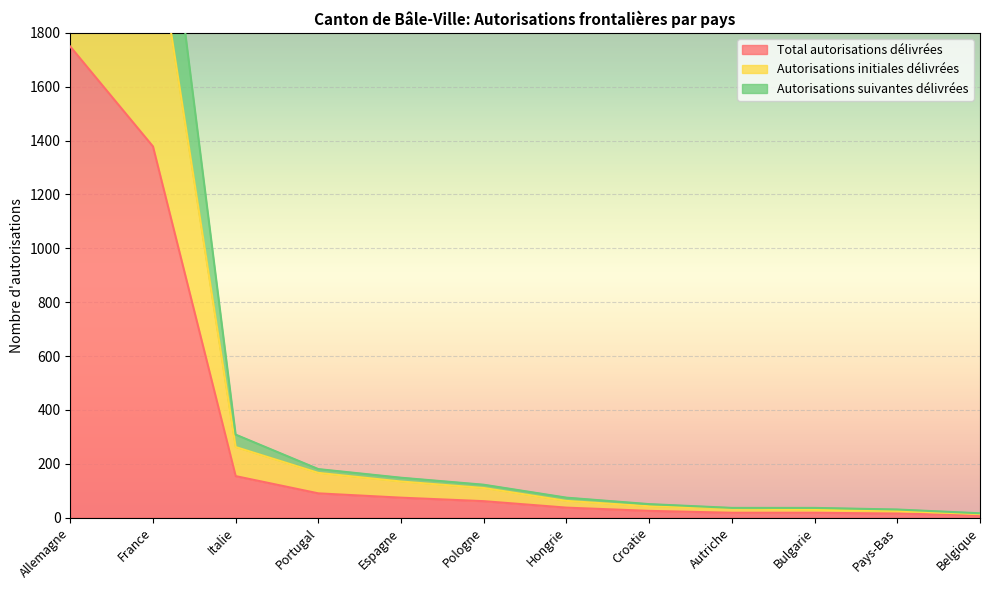

Which has a higher value, France or Portugal?

France